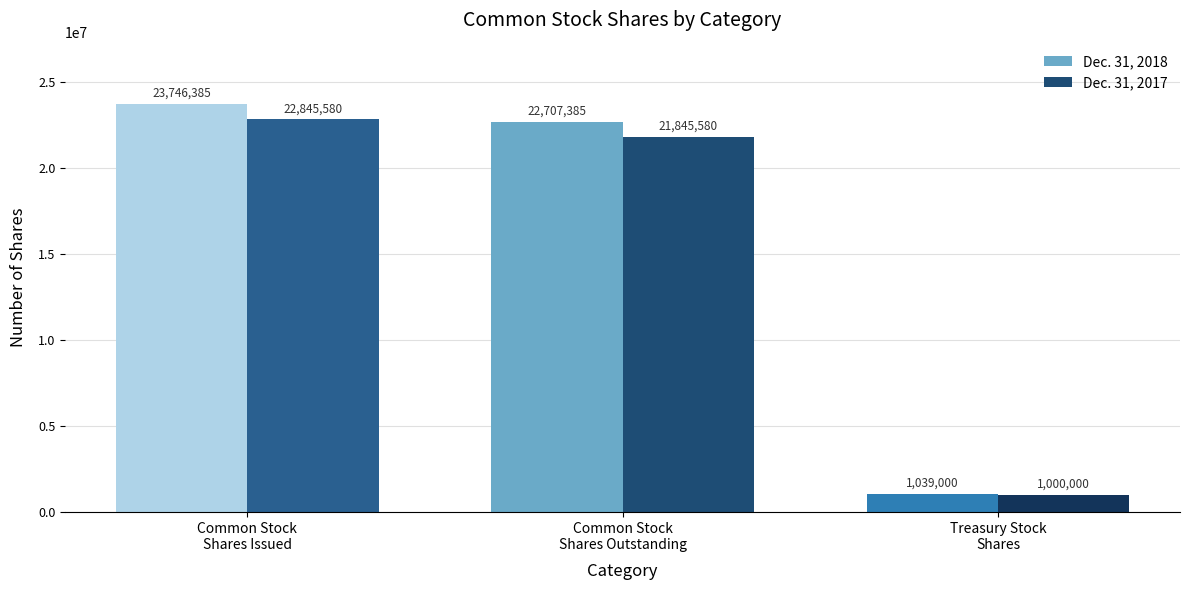

What value does the Dec. 31, 2017 series have at Treasury stock, shares, to the nearest 100?

1000000